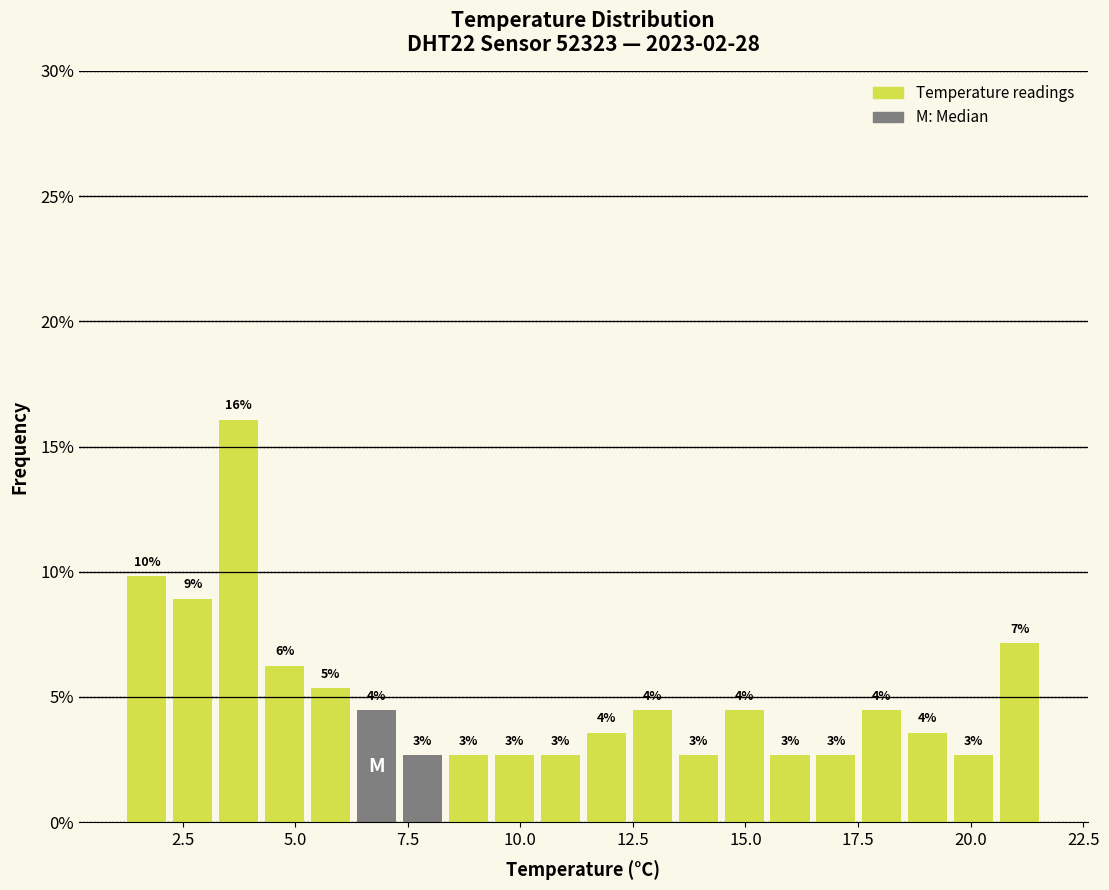

Read against the x-axis, roughly where is the centre of the tallest bar?

4.0